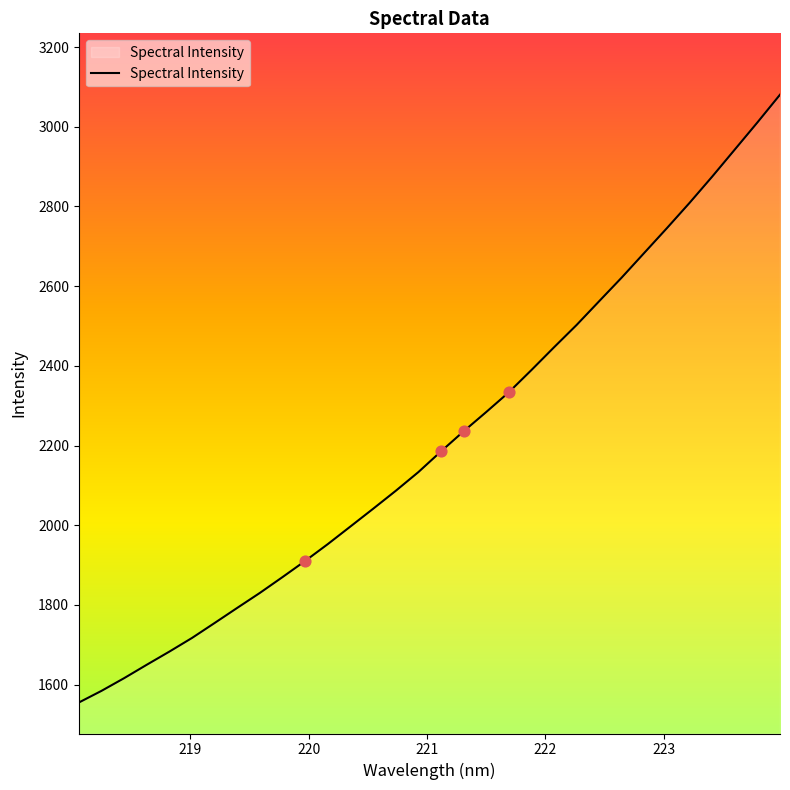

What is the maximum value shown in the chart?

3080.6